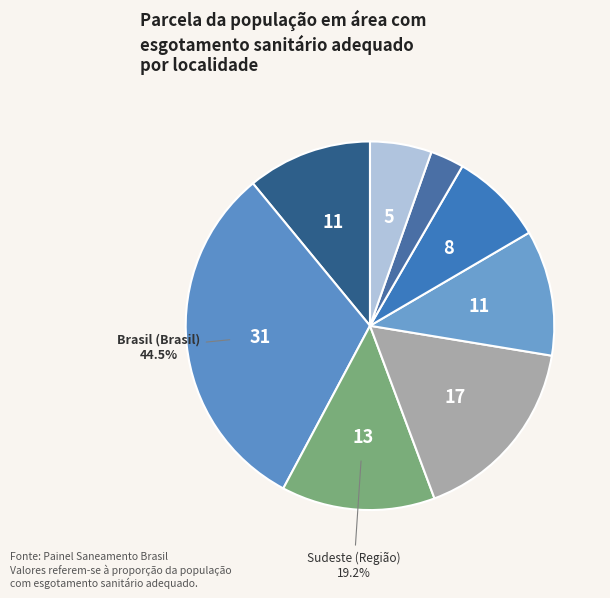

Does any single category account for the majority?

No